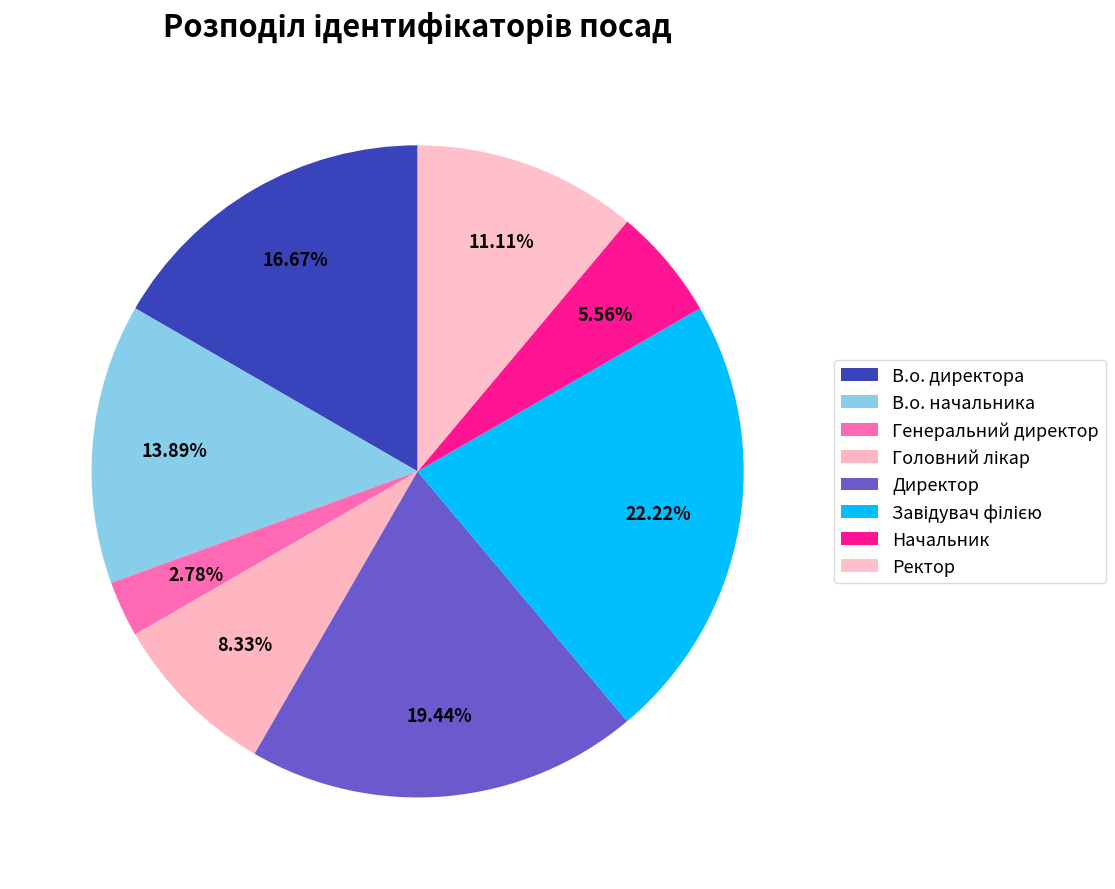

True or false: Завідувач філією accounts for 27% of the total.

False